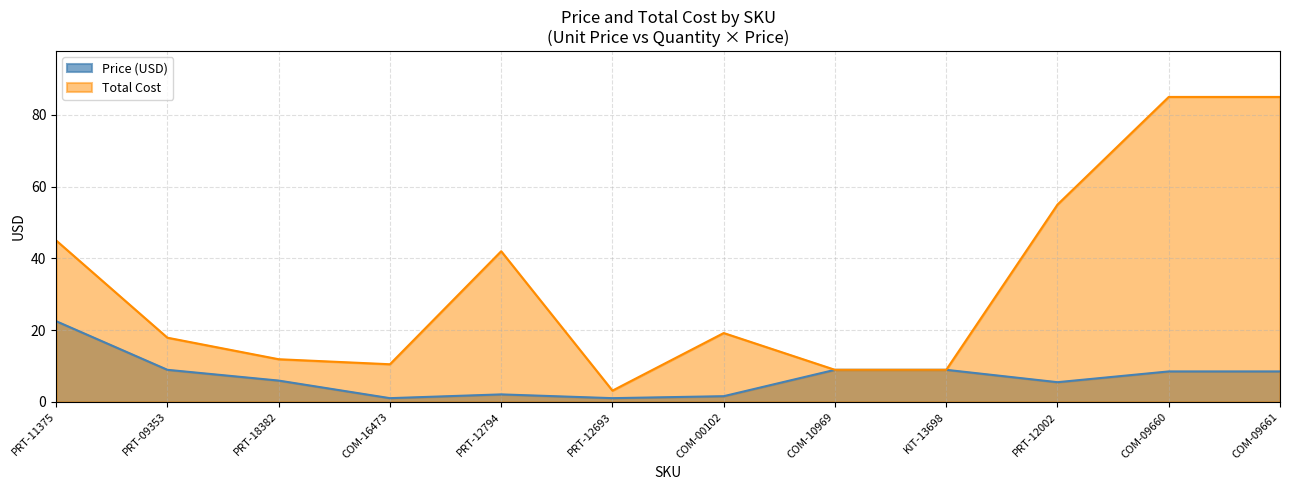

What is the difference between the maximum and minimum values in the Total Cost series?

81.8